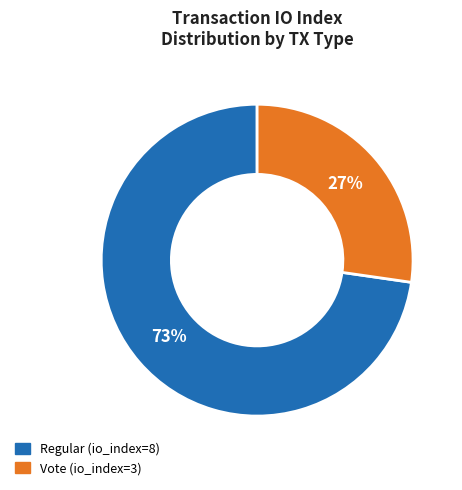

To the nearest percent, what is the average slice percentage?

50%